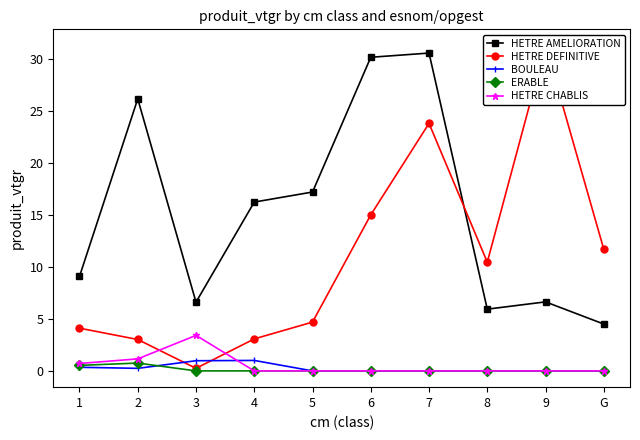

At which category does the chart reach its minimum across all series?

5